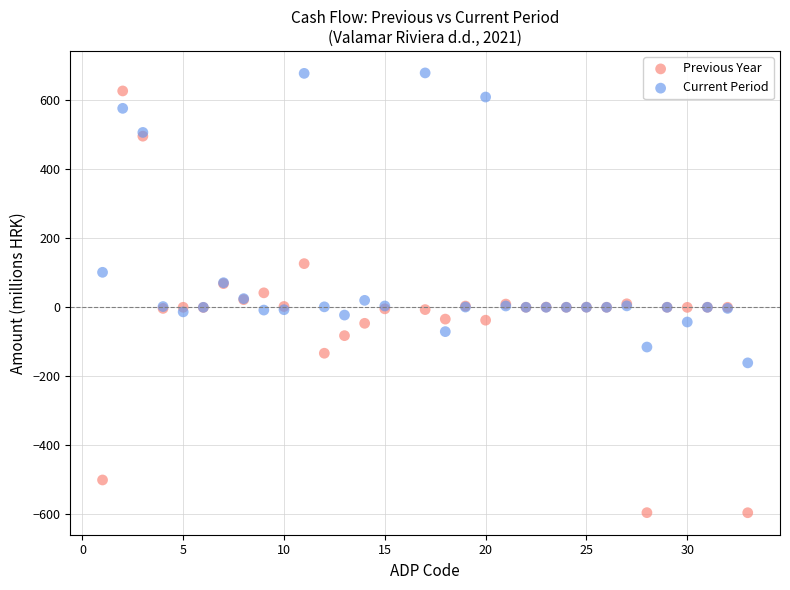

What are all the series names shown in the legend?

Previous Year, Current Period